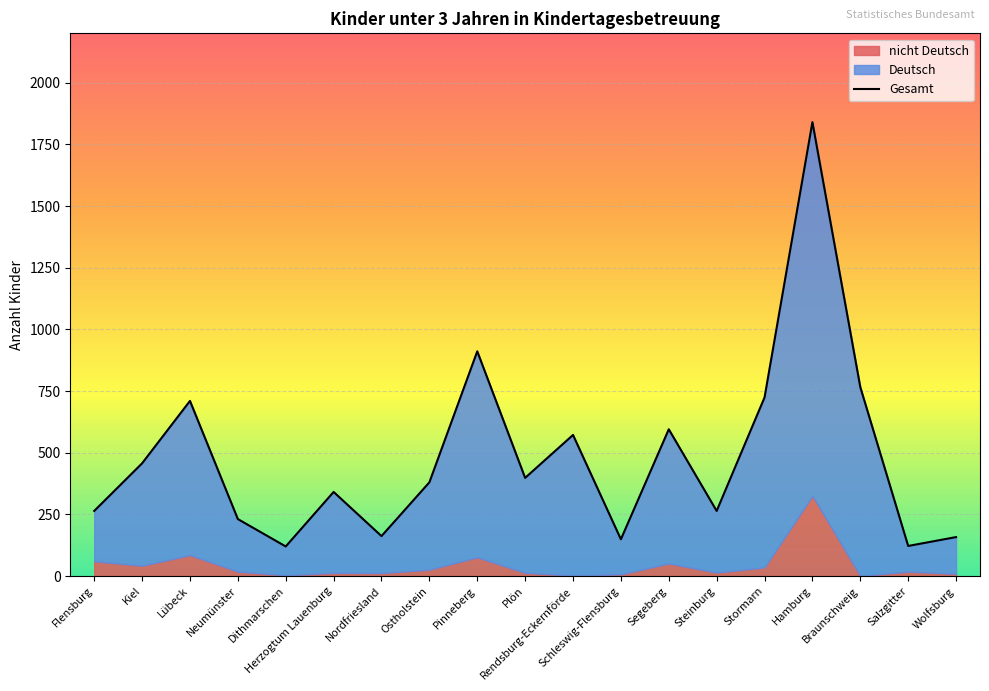

What is the difference between the maximum and second lowest values?

1718